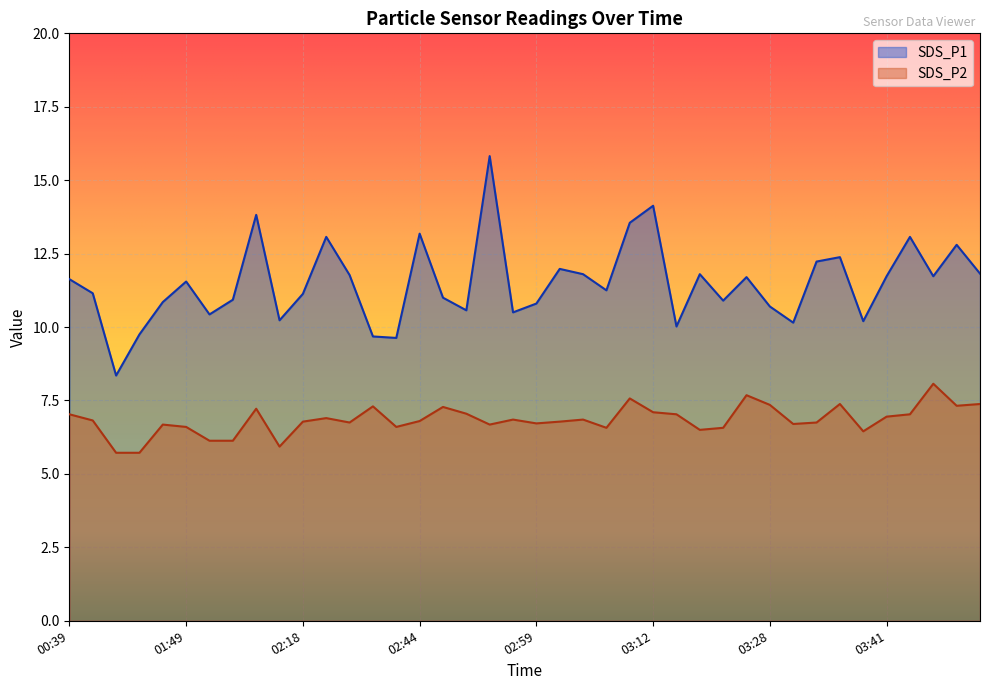

Reading left to right, transcribe all the data shown in this chart.

SDS_P1: 11.6	11.2	8.3	9.8	10.8	11.6	10.4	10.9	13.8	10.2	11.1	13.1	11.8	9.7	9.6	13.2	11.0	10.6	15.8	10.5	10.8	12.0	11.8	11.2	13.6	14.1	10.0	11.8	10.9	11.7	10.7	10.2	12.2	12.4	10.2	11.7	13.1	11.7	12.8	11.8
SDS_P2: 7.0	6.8	5.7	5.7	6.7	6.6	6.1	6.1	7.2	5.9	6.8	6.9	6.8	7.3	6.6	6.8	7.3	7.0	6.7	6.8	6.7	6.8	6.8	6.6	7.6	7.1	7.0	6.5	6.6	7.7	7.3	6.7	6.8	7.4	6.5	7.0	7.0	8.1	7.3	7.4